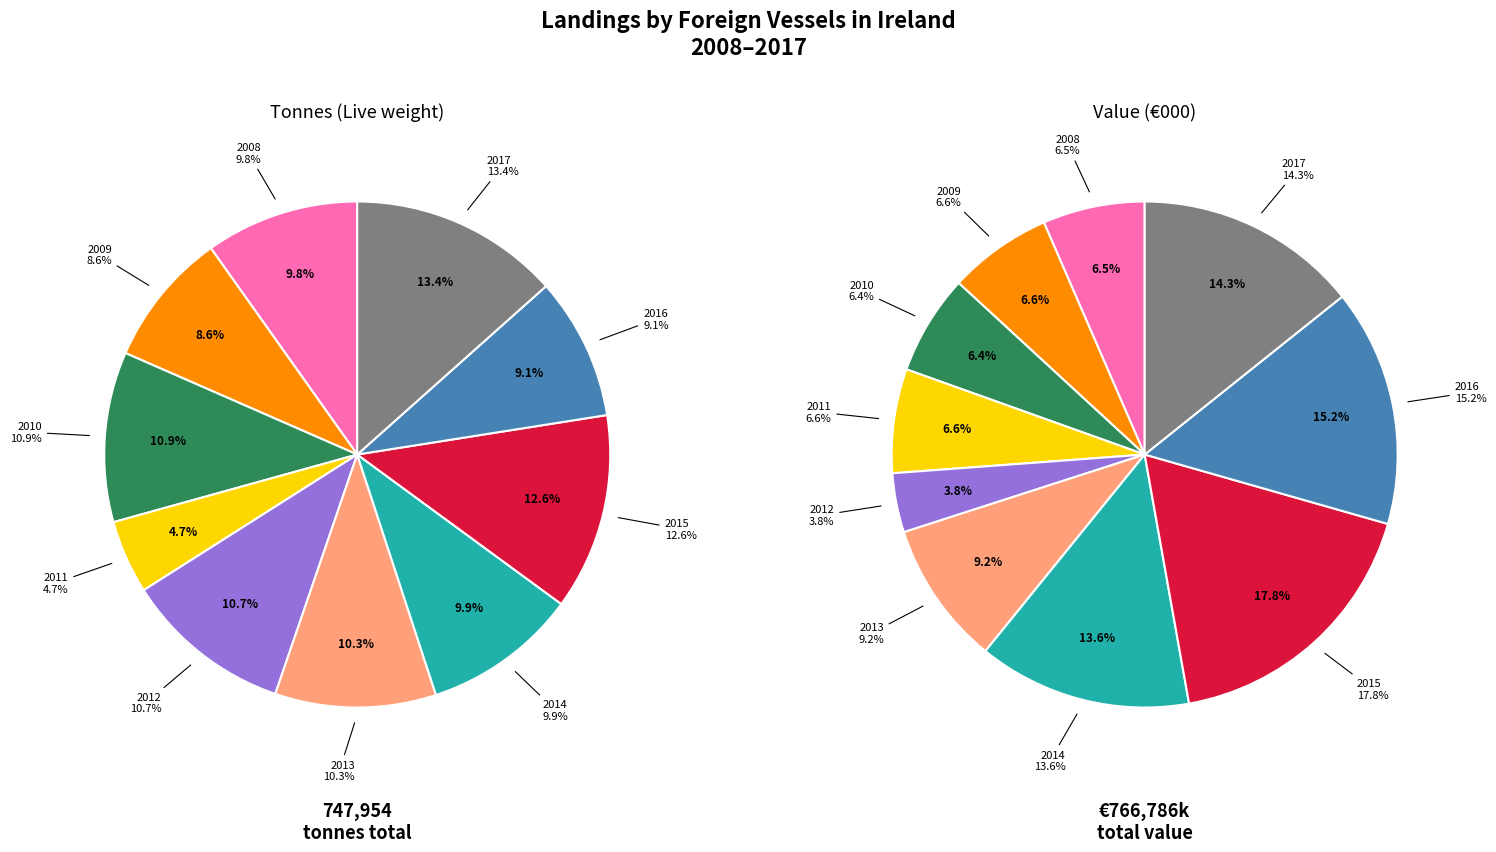

What is the largest slice in the pie chart?

2015